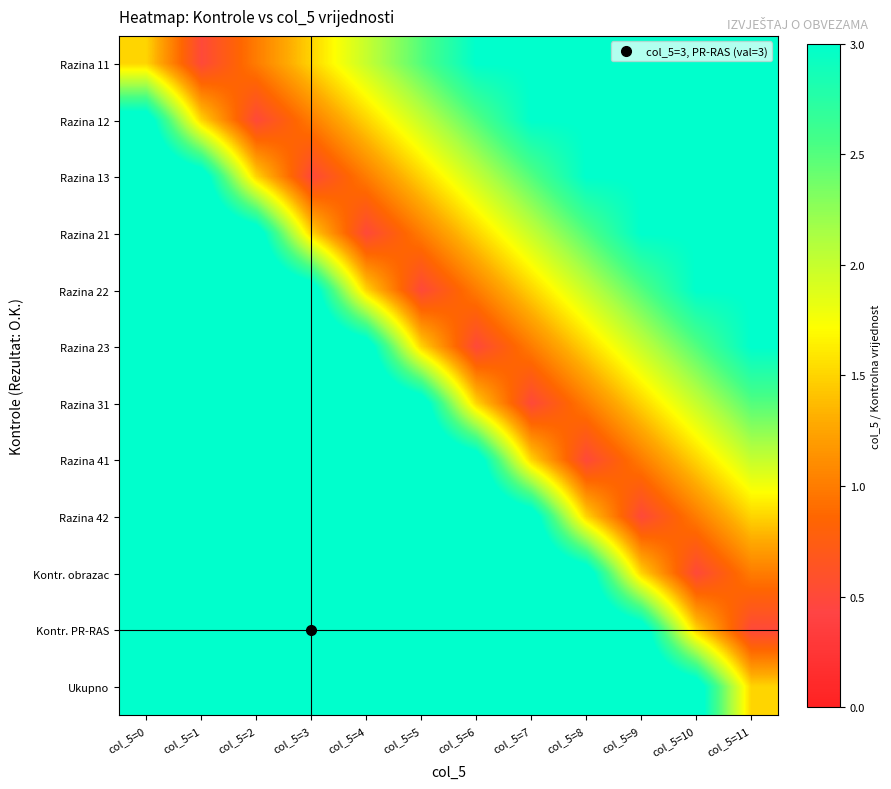

List the series in order of their peak value, lowest first.

Razina 11, Razina 12, Razina 13, Razina 21, Razina 22, Razina 23, Razina 31, Razina 41, Razina 42, Kontr. obrazac, Kontr. PR-RAS, Ukupno